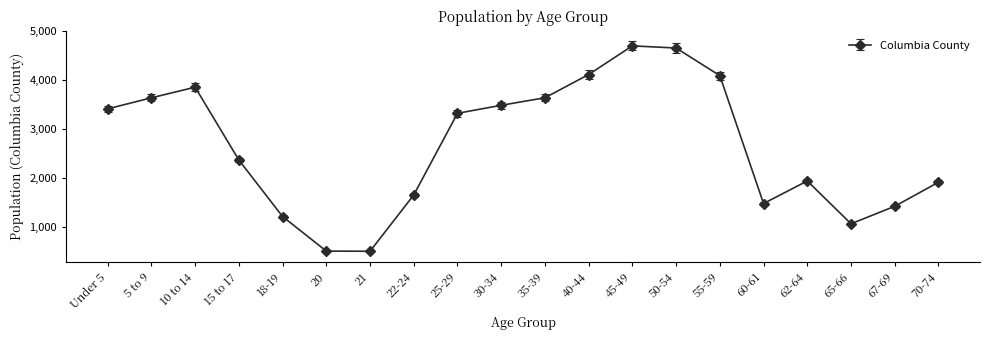

What is the difference between the values at 45-49 and 67-69?

3280